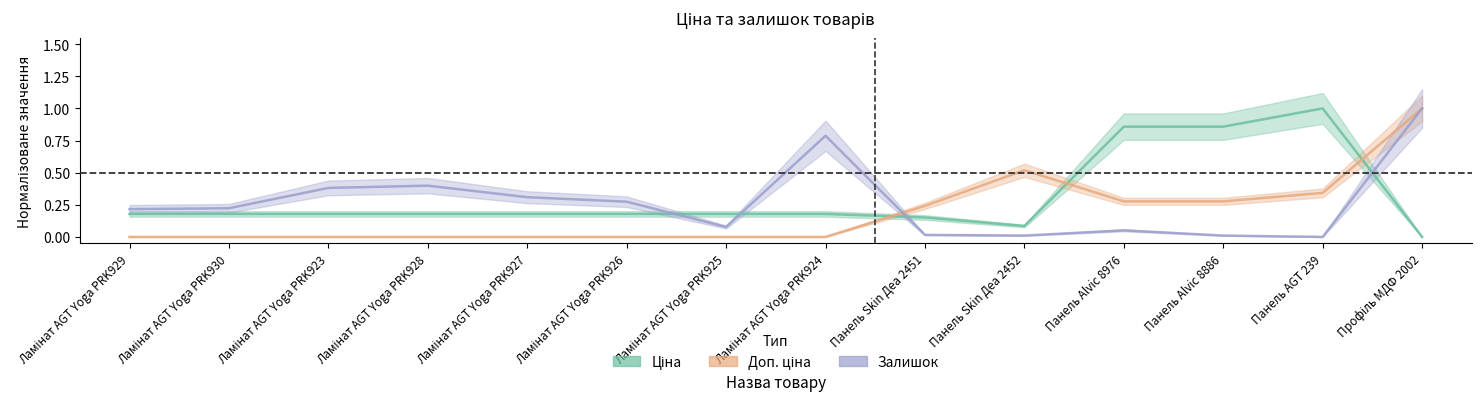

The Доп. ціна series shows 0.5 at Панель AGT 239. True or false?

False